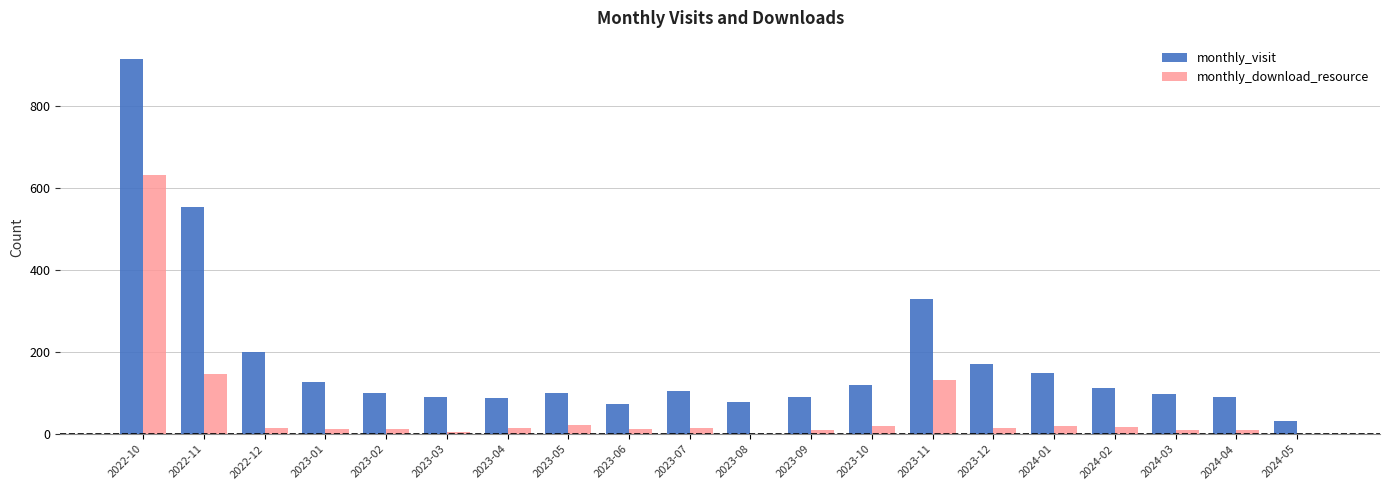

Which category has the highest value across all series?

2022-10